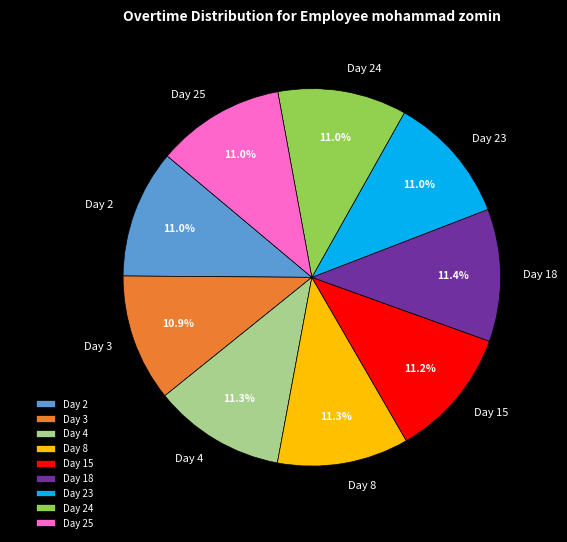

What is the total percentage of Day 18 and Day 2?

22.4%